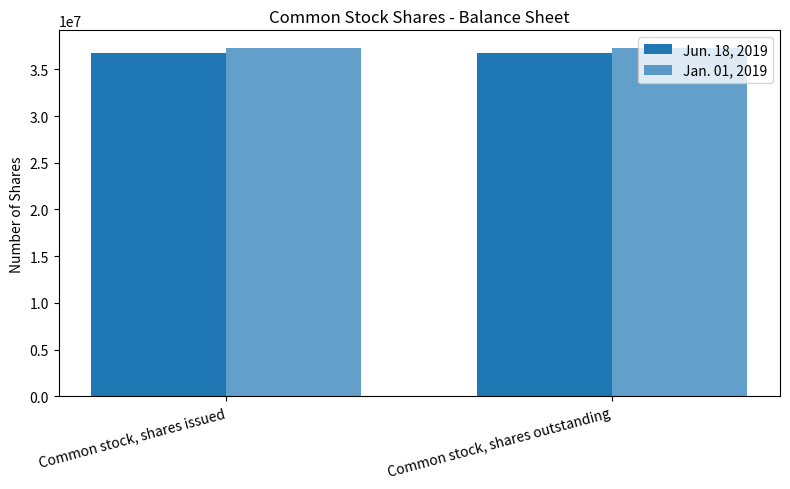

How many bars are there in total?

4